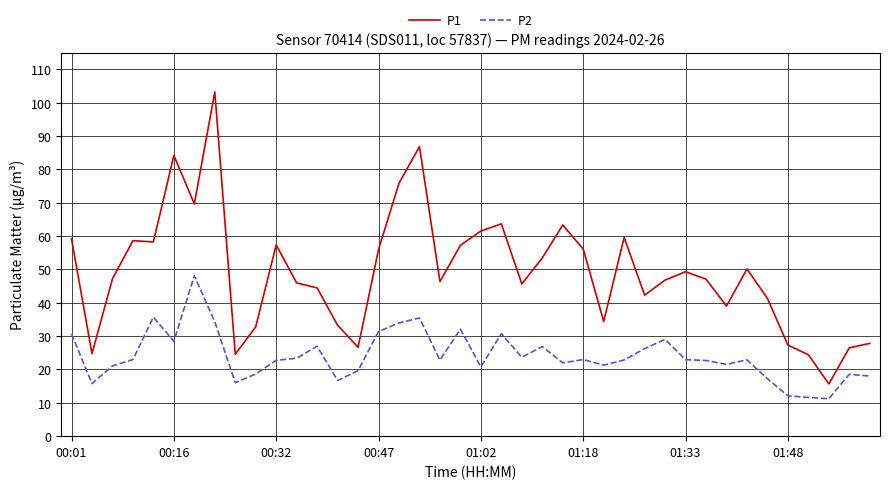

Which series has the largest range (max minus min)?

P1